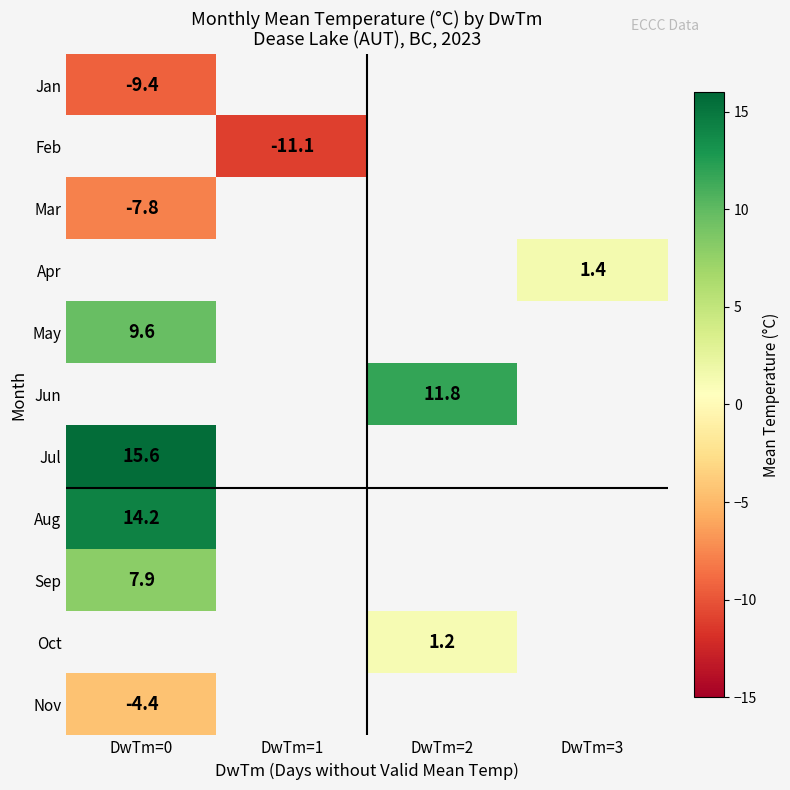

True or false: Feb has a value of -11.1 at DwTm=1.

True